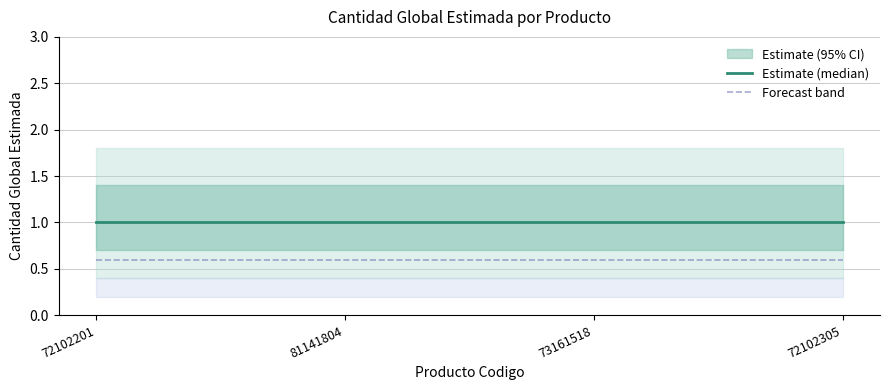

What is the sum of all Forecast band values?

2.4